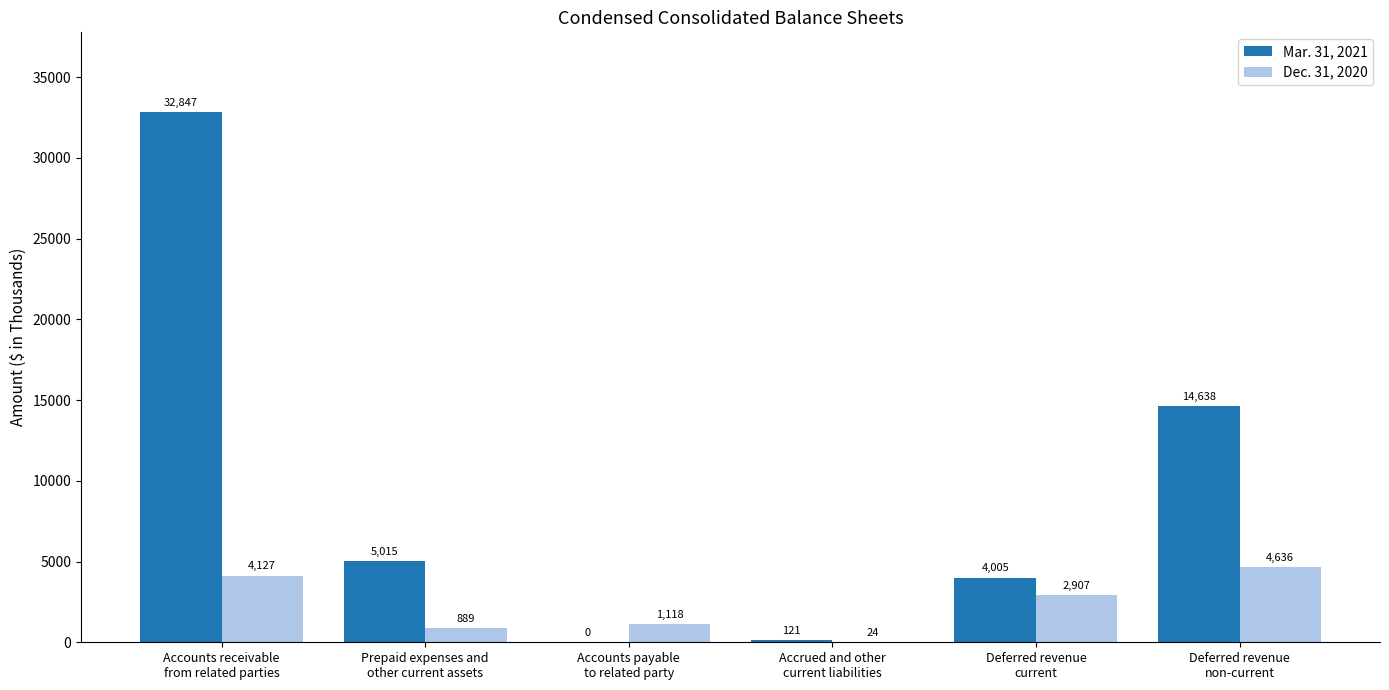

What is the greatest value displayed?

32847